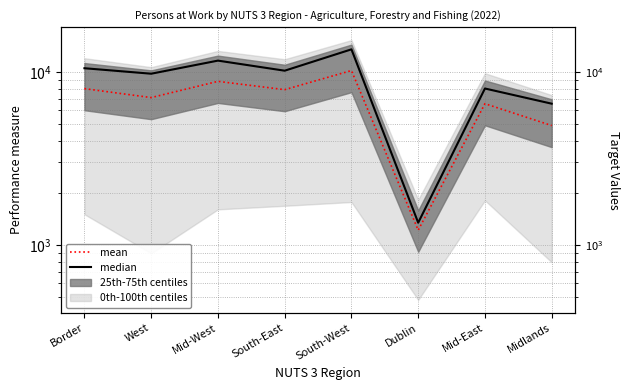

At which category does median reach its first local peak?

Mid-West